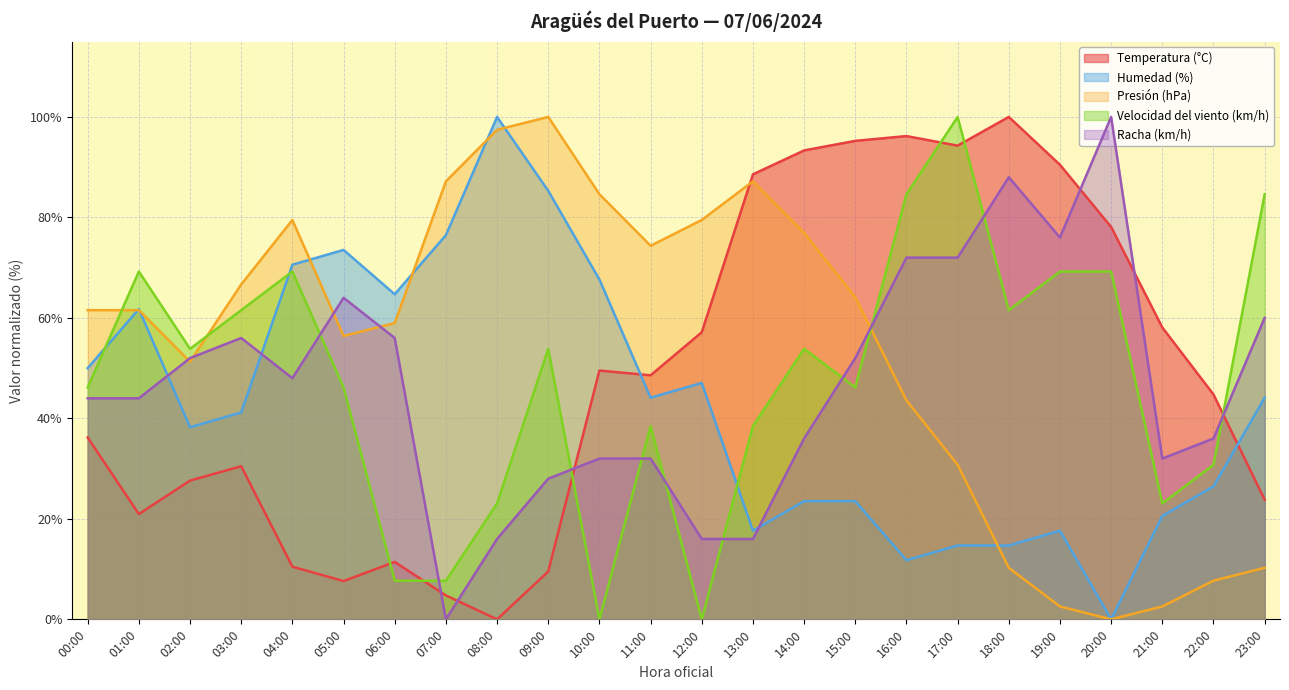

Reading left to right, transcribe all the data shown in this chart.

Temperatura (°C): 00:00=36.2	01:00=21.0	02:00=27.6	03:00=30.5	04:00=10.5	05:00=7.6	06:00=11.4	07:00=4.8	08:00=0.0	09:00=9.5	10:00=49.5	11:00=48.6	12:00=57.1	13:00=88.6	14:00=93.3	15:00=95.2	16:00=96.2	17:00=94.3	18:00=100.0	19:00=90.5	20:00=78.1	21:00=58.1	22:00=44.8	23:00=23.8
Humedad (%): 00:00=50.0	01:00=61.8	02:00=38.2	03:00=41.2	04:00=70.6	05:00=73.5	06:00=64.7	07:00=76.5	08:00=100.0	09:00=85.3	10:00=67.6	11:00=44.1	12:00=47.1	13:00=17.6	14:00=23.5	15:00=23.5	16:00=11.8	17:00=14.7	18:00=14.7	19:00=17.6	20:00=0.0	21:00=20.6	22:00=26.5	23:00=44.1
Presión (hPa): 00:00=61.5	01:00=61.5	02:00=51.3	03:00=66.7	04:00=79.5	05:00=56.4	06:00=59.0	07:00=87.2	08:00=97.4	09:00=100.0	10:00=84.6	11:00=74.4	12:00=79.5	13:00=87.2	14:00=76.9	15:00=64.1	16:00=43.6	17:00=30.8	18:00=10.3	19:00=2.6	20:00=0.0	21:00=2.6	22:00=7.7	23:00=10.3
Velocidad del viento (km/h): 00:00=46.2	01:00=69.2	02:00=53.8	03:00=61.5	04:00=69.2	05:00=46.2	06:00=7.7	07:00=7.7	08:00=23.1	09:00=53.8	10:00=0.0	11:00=38.5	12:00=0.0	13:00=38.5	14:00=53.8	15:00=46.2	16:00=84.6	17:00=100.0	18:00=61.5	19:00=69.2	20:00=69.2	21:00=23.1	22:00=30.8	23:00=84.6
Racha (km/h): 00:00=44.0	01:00=44.0	02:00=52.0	03:00=56.0	04:00=48.0	05:00=64.0	06:00=56.0	07:00=0.0	08:00=16.0	09:00=28.0	10:00=32.0	11:00=32.0	12:00=16.0	13:00=16.0	14:00=36.0	15:00=52.0	16:00=72.0	17:00=72.0	18:00=88.0	19:00=76.0	20:00=100.0	21:00=32.0	22:00=36.0	23:00=60.0